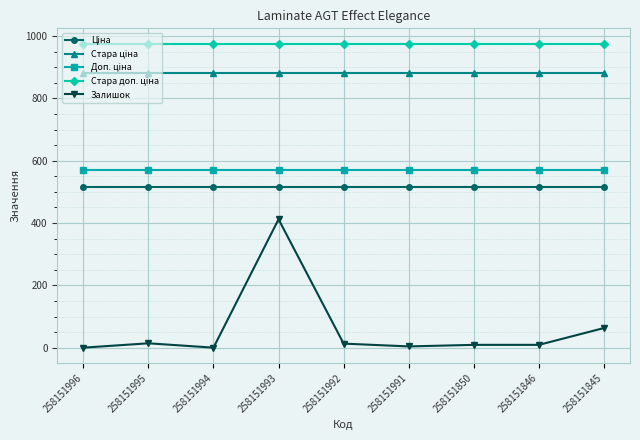

What is the greatest value displayed?

976.1